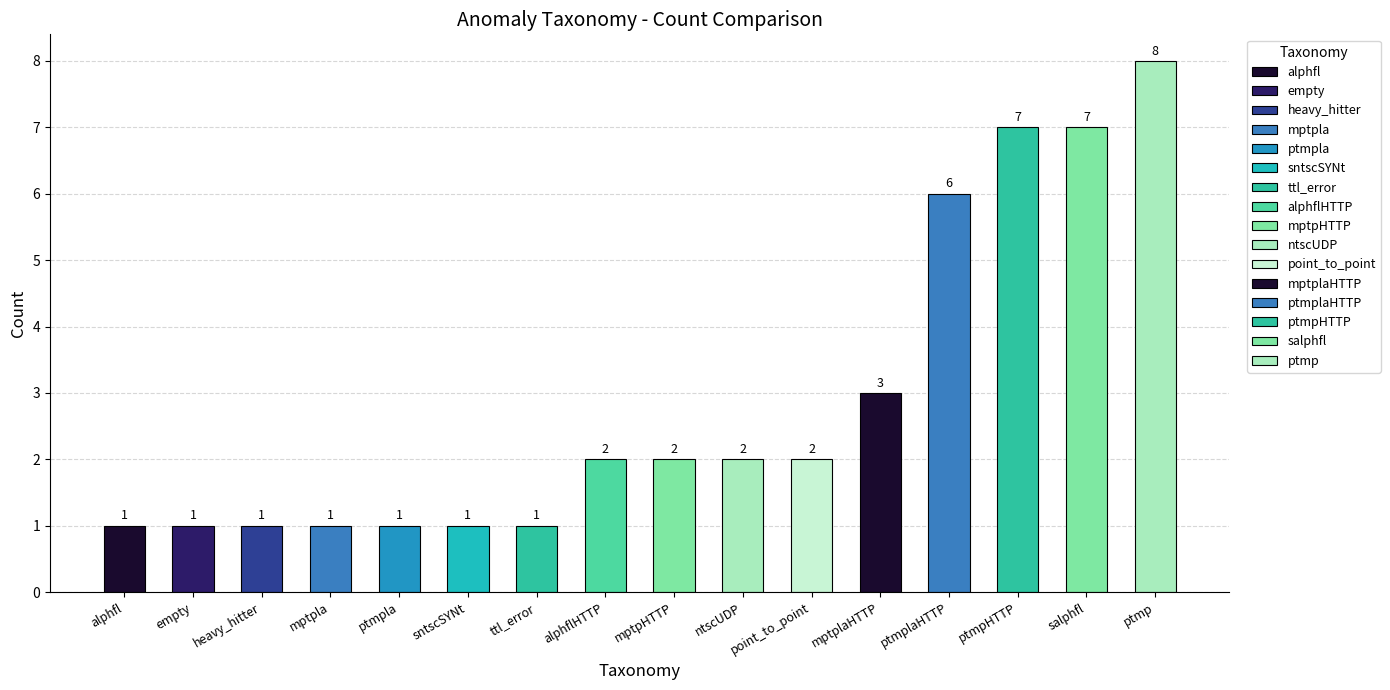

Which label corresponds to the largest value in the chart?

ptmp